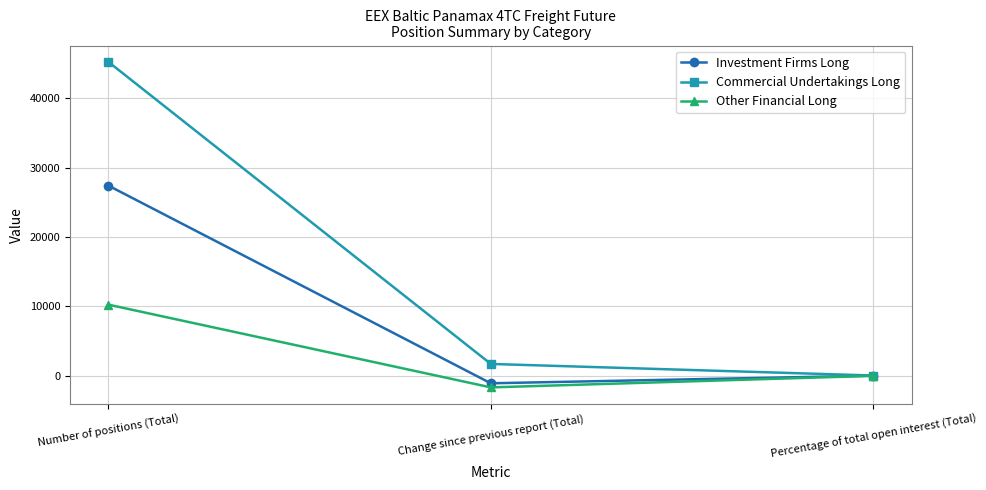

Is this an area chart (filled region under the line)?

No